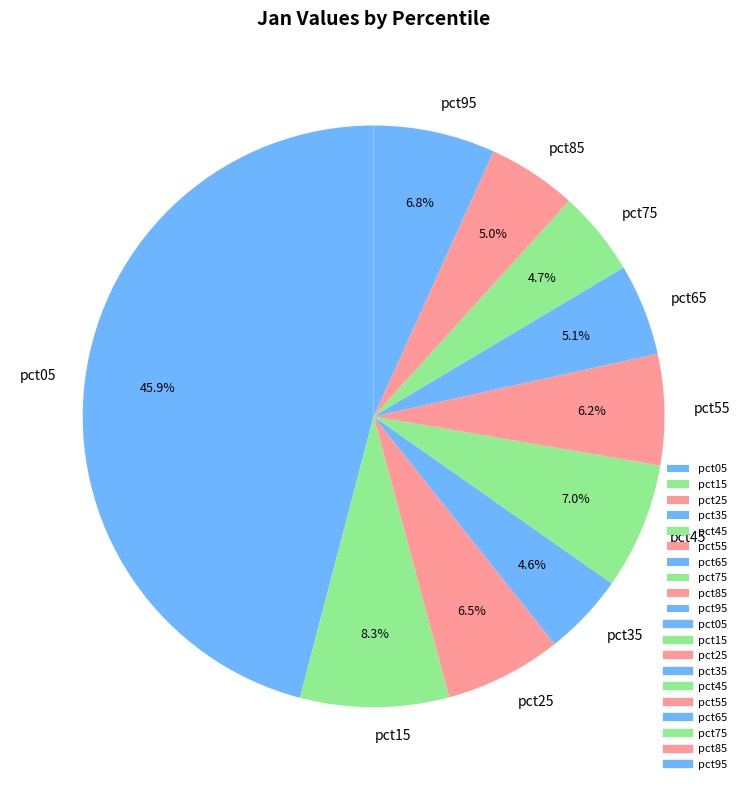

To the nearest percent, what is the average slice percentage?

10%